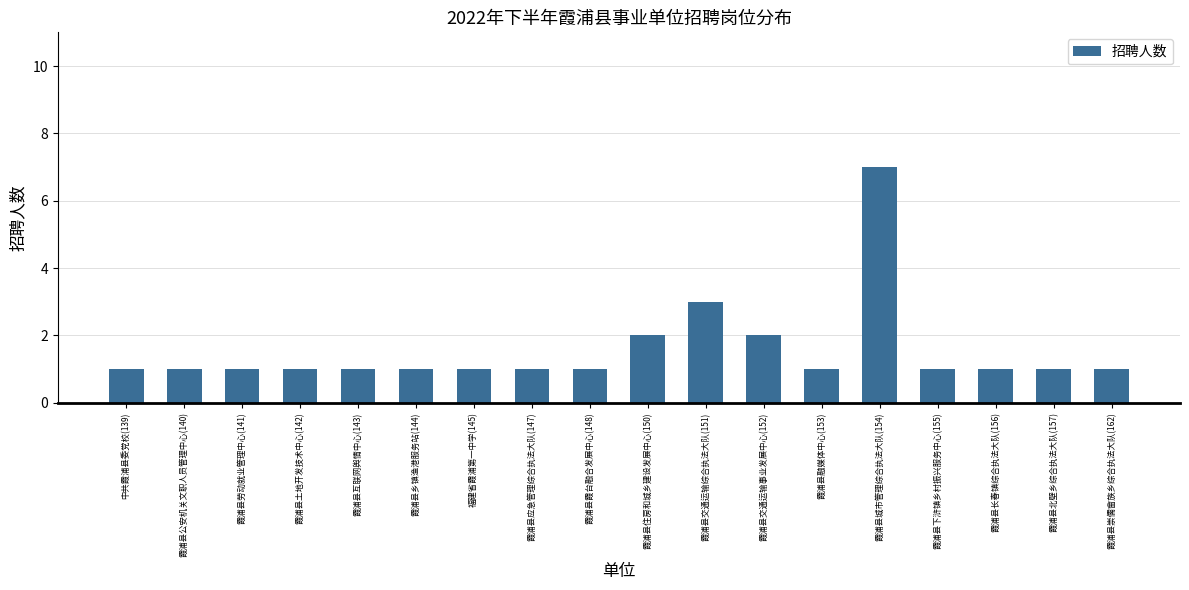

What is the smallest value displayed?

1